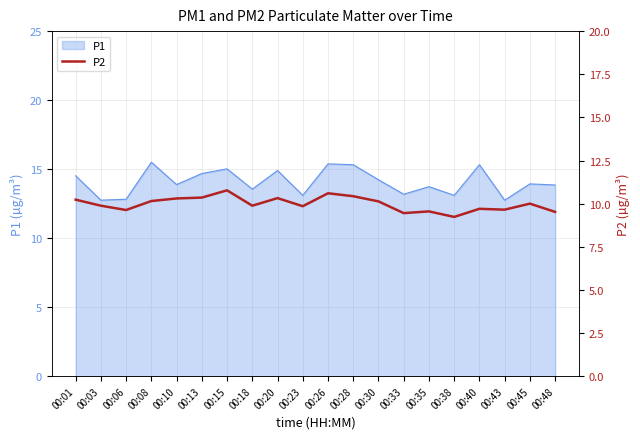

What is the highest value of the P1 series?

15.5